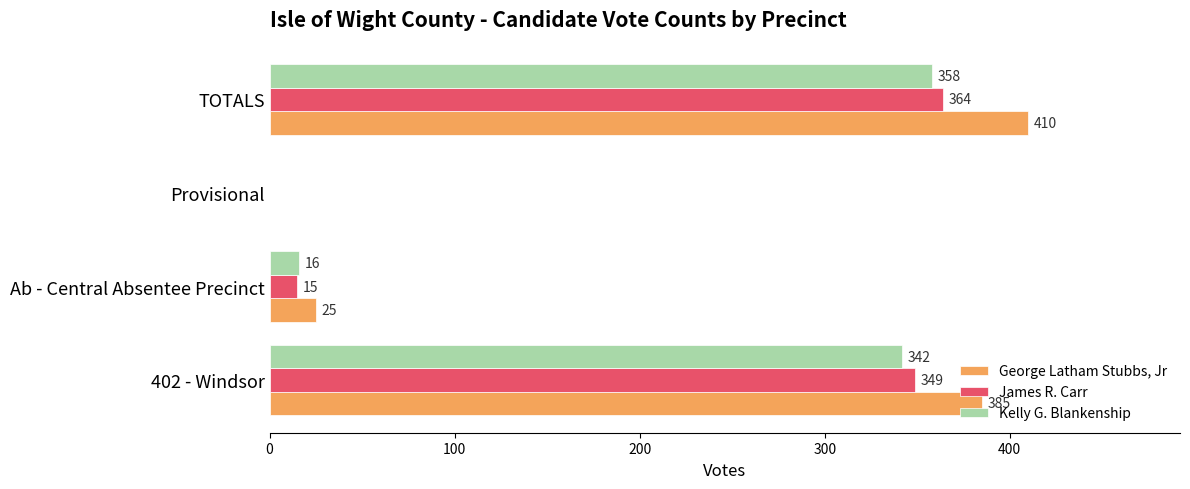

Which series changed the most between 402 - Windsor and Provisional?

George Latham Stubbs, Jr